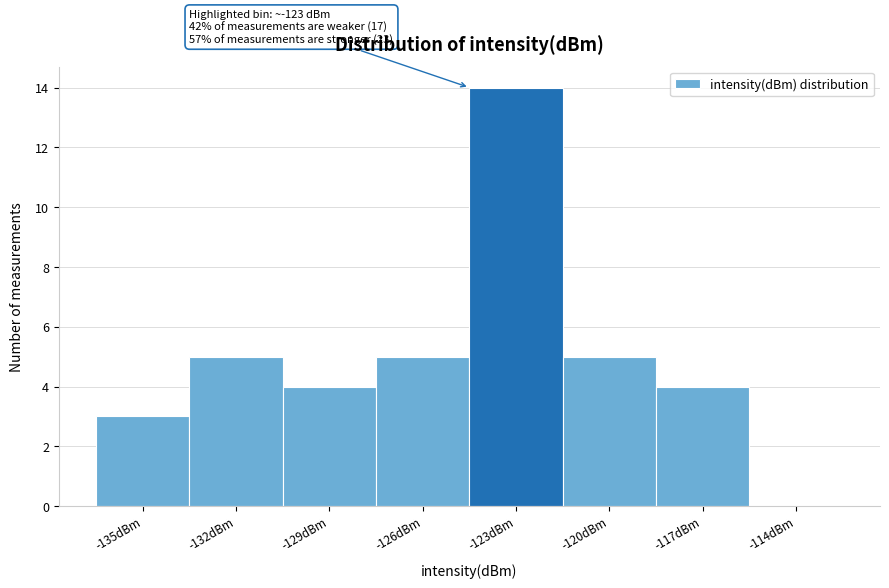

Reading left to right, extract all data points from this chart.

-135dBm=3	-132dBm=5	-129dBm=4	-126dBm=5	-123dBm=14	-120dBm=5	-117dBm=4	-114dBm=0